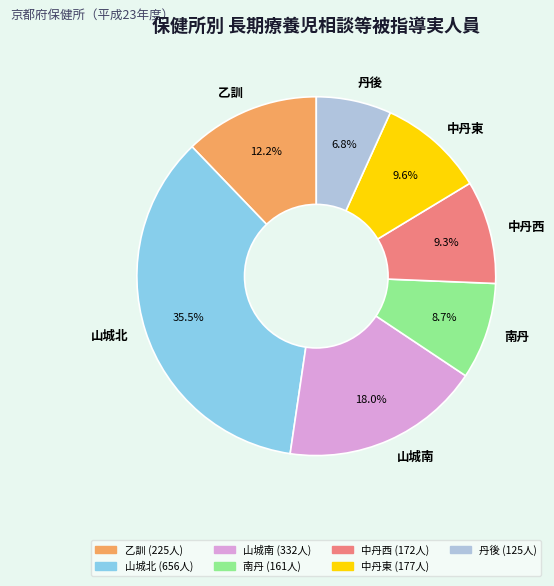

Do 山城北 and 山城南 together represent more than half of the pie?

Yes